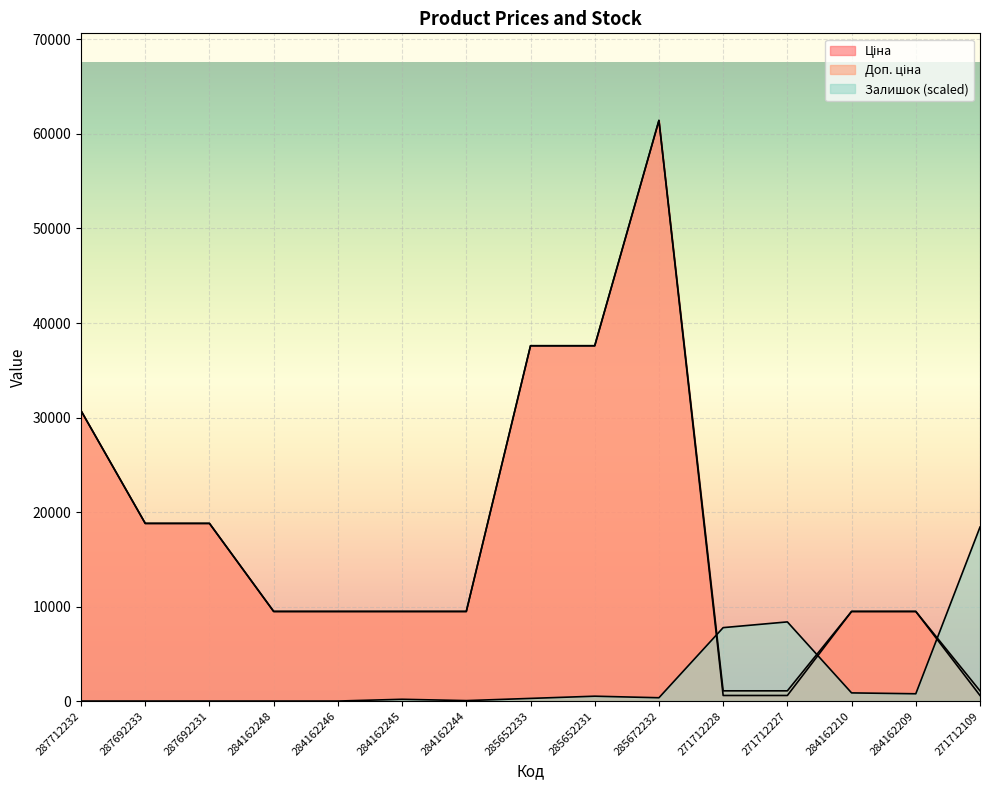

What is the greatest value displayed?

61434.3